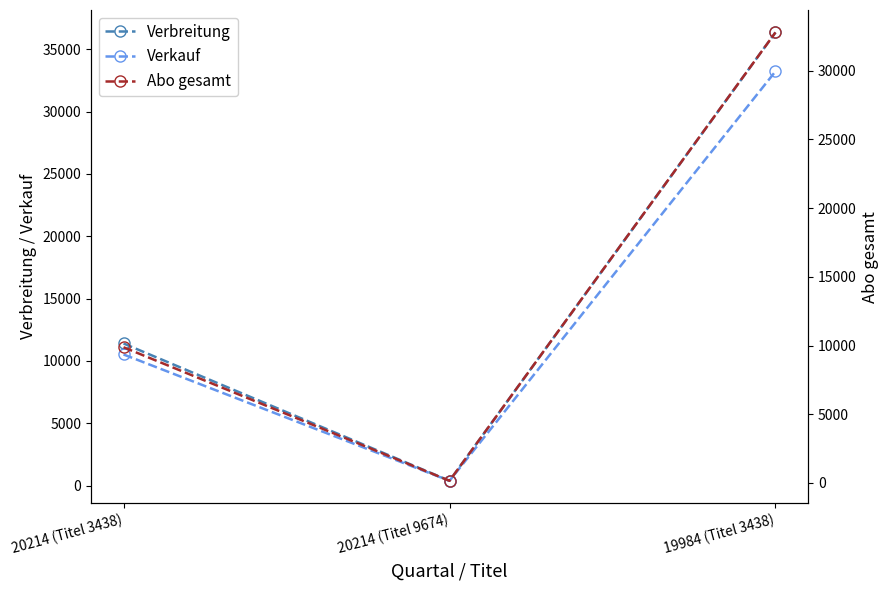

Is it true that Abo gesamt equals 32777 at 19984 (Titel 3438)?

True